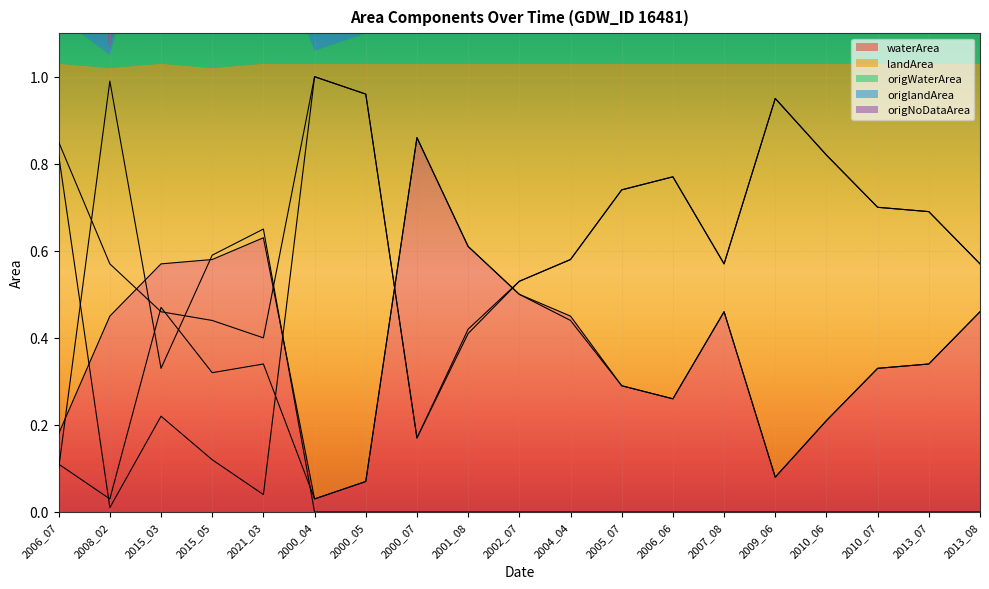

What is the spread (max minus min) of values at 2010_06?

0.8